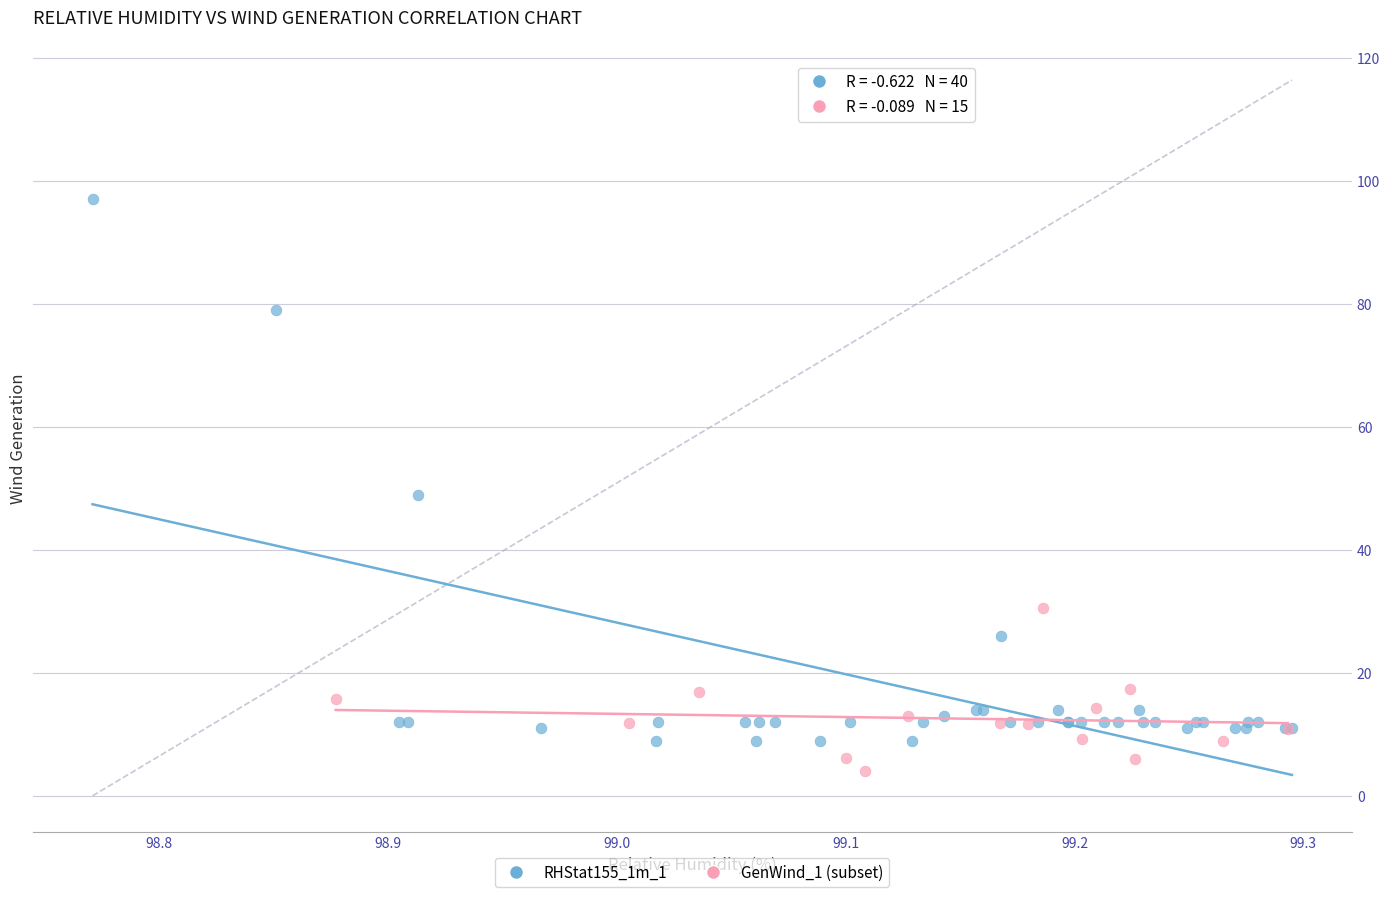

Which series reaches the maximum Y coordinate?

RHStat155_1m_1